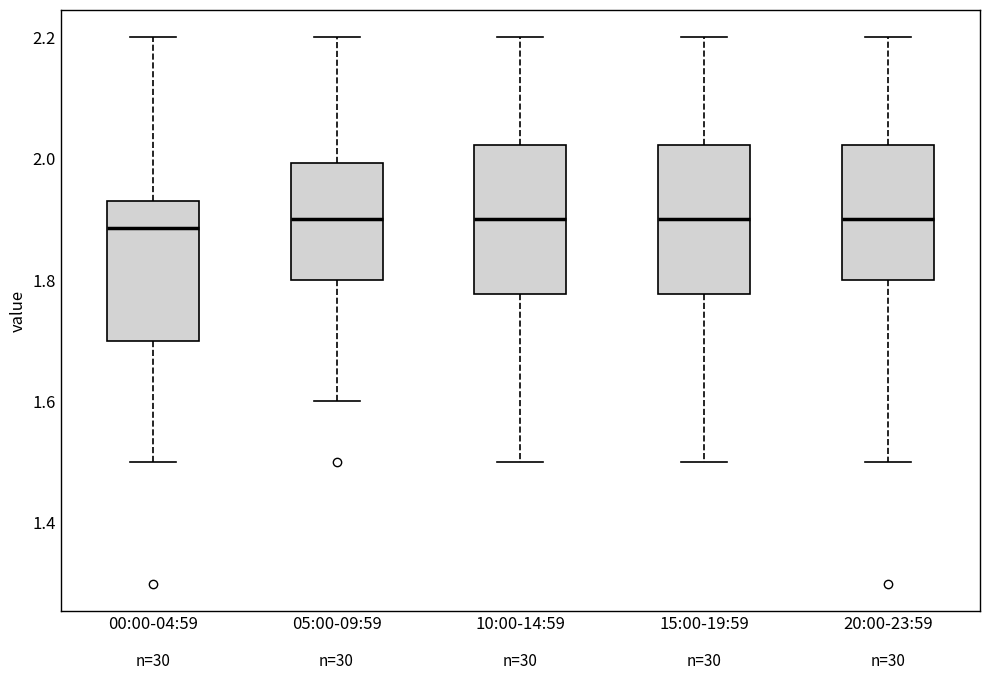

Reading left to right, read every box against the y-axis: the position of its median line, the range the box covers, and the ends of its whiskers. The values are not printed on the chart, so give them approximately, as read against the axis.

00:00-04:59: median 1.88, box 1.70 to 1.94, whiskers 1.50 to 2.20
05:00-09:59: median 1.90, box 1.80 to 2.00, whiskers 1.60 to 2.20
10:00-14:59: median 1.90, box 1.78 to 2.02, whiskers 1.50 to 2.20
15:00-19:59: median 1.90, box 1.78 to 2.02, whiskers 1.50 to 2.20
20:00-23:59: median 1.90, box 1.80 to 2.02, whiskers 1.50 to 2.20